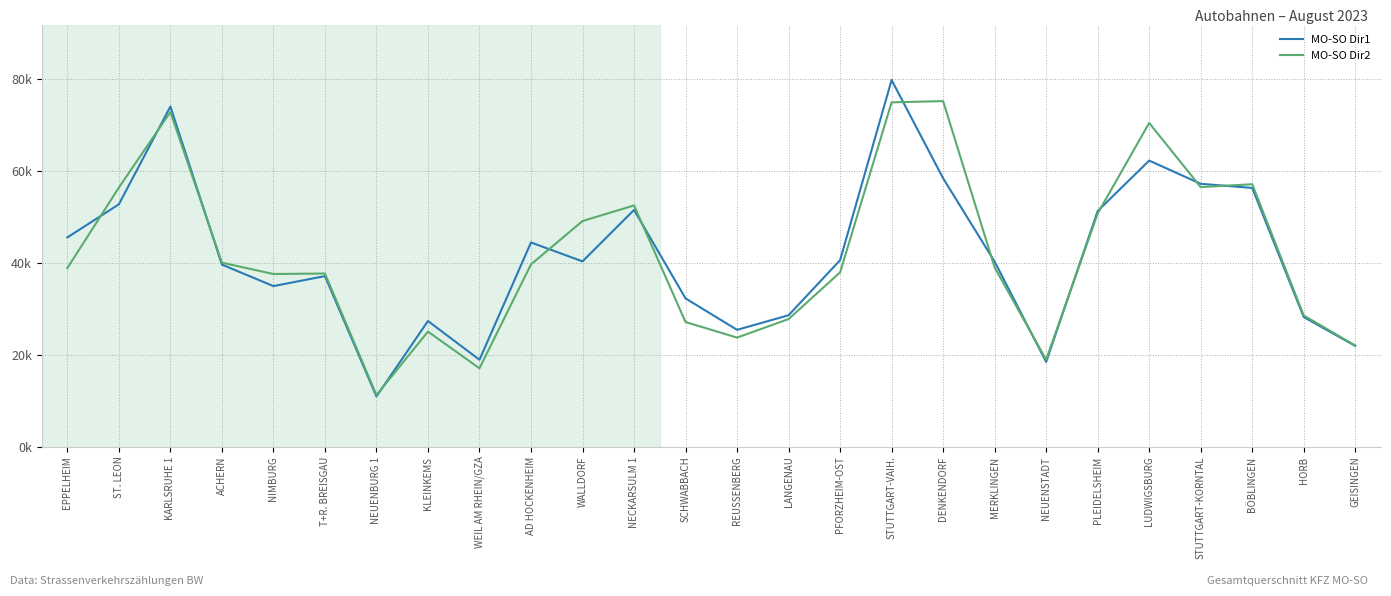

List the series in order of their peak value, highest first.

MO-SO Dir1, MO-SO Dir2